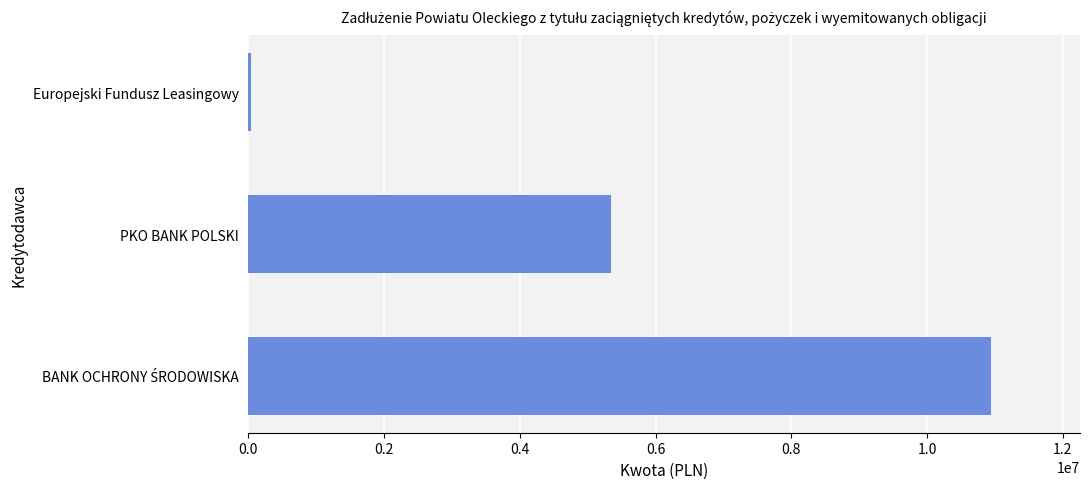

What is the average value?

5445673.2